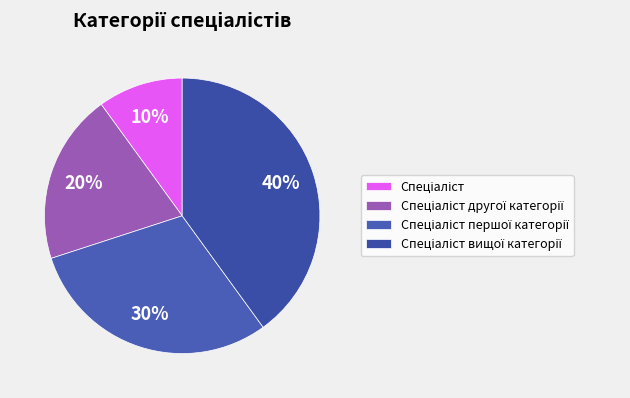

How many slices are in this pie chart?

4